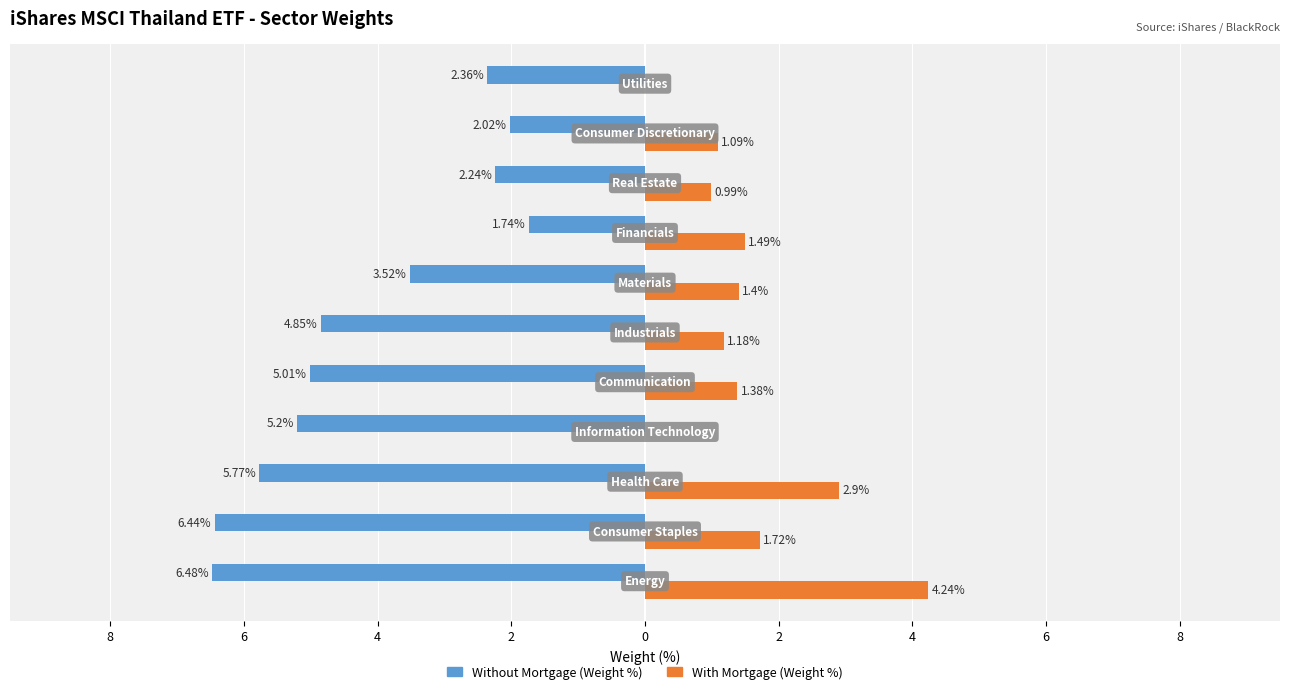

What is the label of the 6th bar from the right?

2